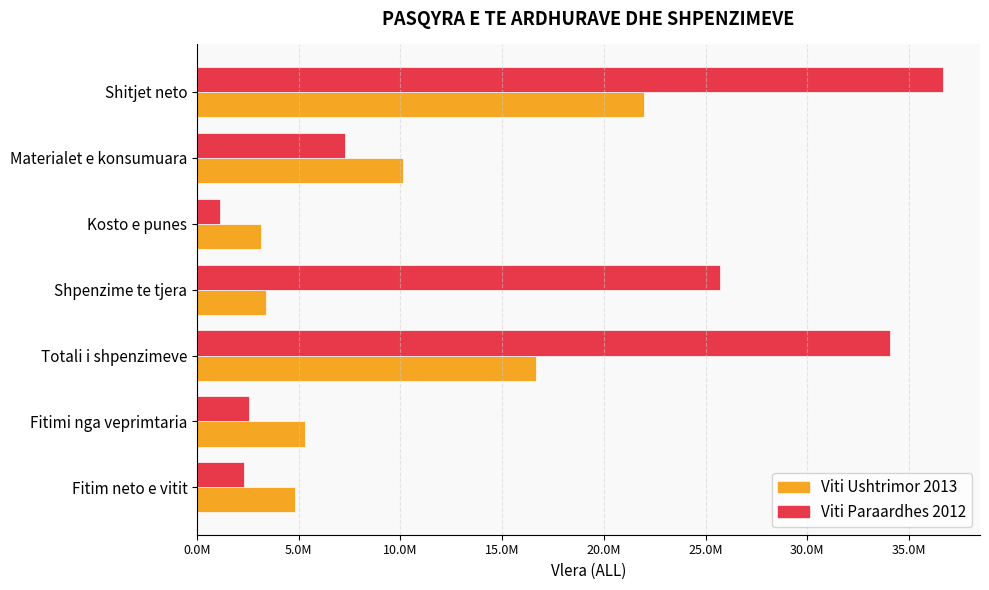

At which category is the sum across all series the highest?

Shitjet neto